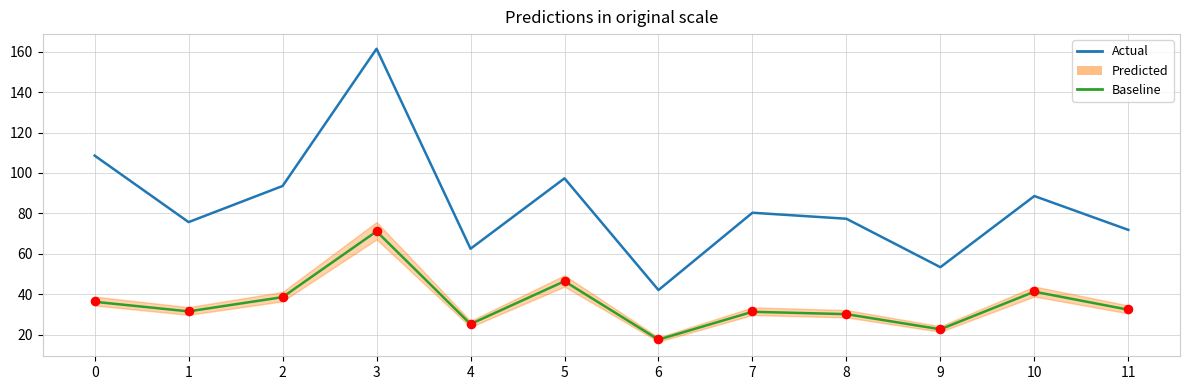

Which series contains the highest Y value?

Actual